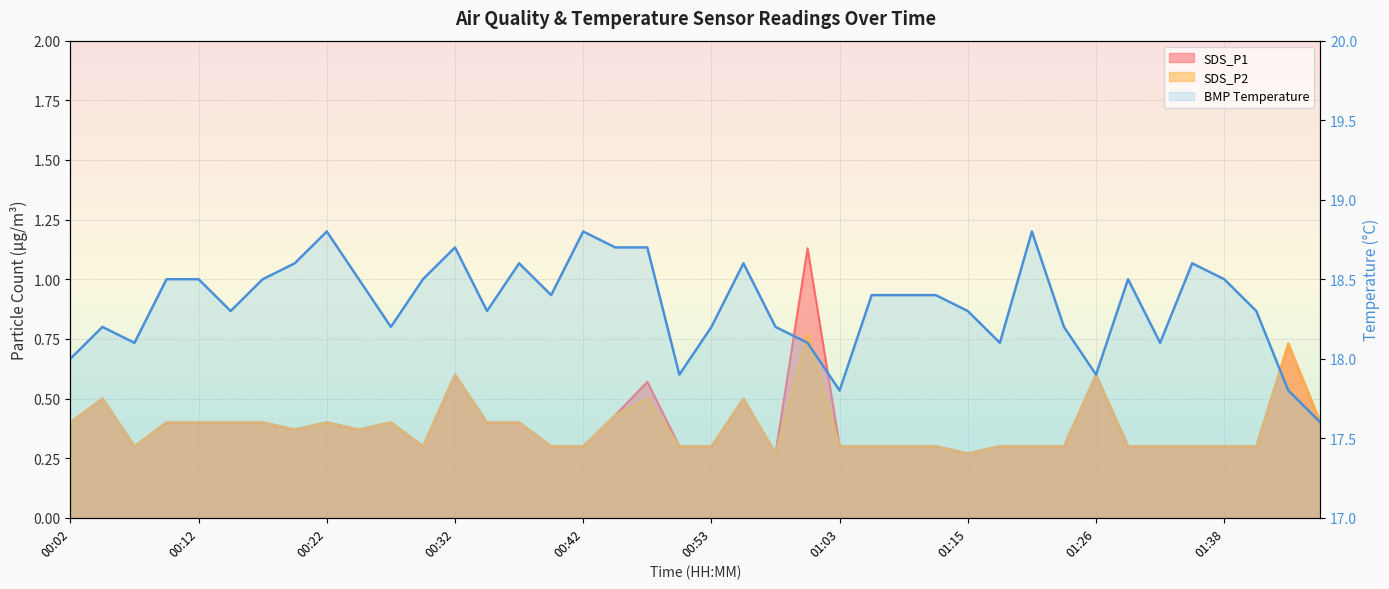

Reading right to left, list all the values displayed in this chart.

SDS_P1: 0.4	0.7	0.3	0.3	0.3	0.3	0.3	0.6	0.3	0.3	0.3	0.3	0.3	0.3	0.3	0.3	1.1	0.3	0.5	0.3	0.3	0.6	0.4	0.3	0.3	0.4	0.4	0.6	0.3	0.4	0.4	0.4	0.4	0.4	0.4	0.4	0.4	0.3	0.5	0.4
SDS_P2: 0.4	0.7	0.3	0.3	0.3	0.3	0.3	0.6	0.3	0.3	0.3	0.3	0.3	0.3	0.3	0.3	0.8	0.3	0.5	0.3	0.3	0.5	0.4	0.3	0.3	0.4	0.4	0.6	0.3	0.4	0.4	0.4	0.4	0.4	0.4	0.4	0.4	0.3	0.5	0.4
BMP_temperature: 17.6	17.8	18.3	18.5	18.6	18.1	18.5	17.9	18.2	18.8	18.1	18.3	18.4	18.4	18.4	17.8	18.1	18.2	18.6	18.2	17.9	18.7	18.7	18.8	18.4	18.6	18.3	18.7	18.5	18.2	18.5	18.8	18.6	18.5	18.3	18.5	18.5	18.1	18.2	18.0